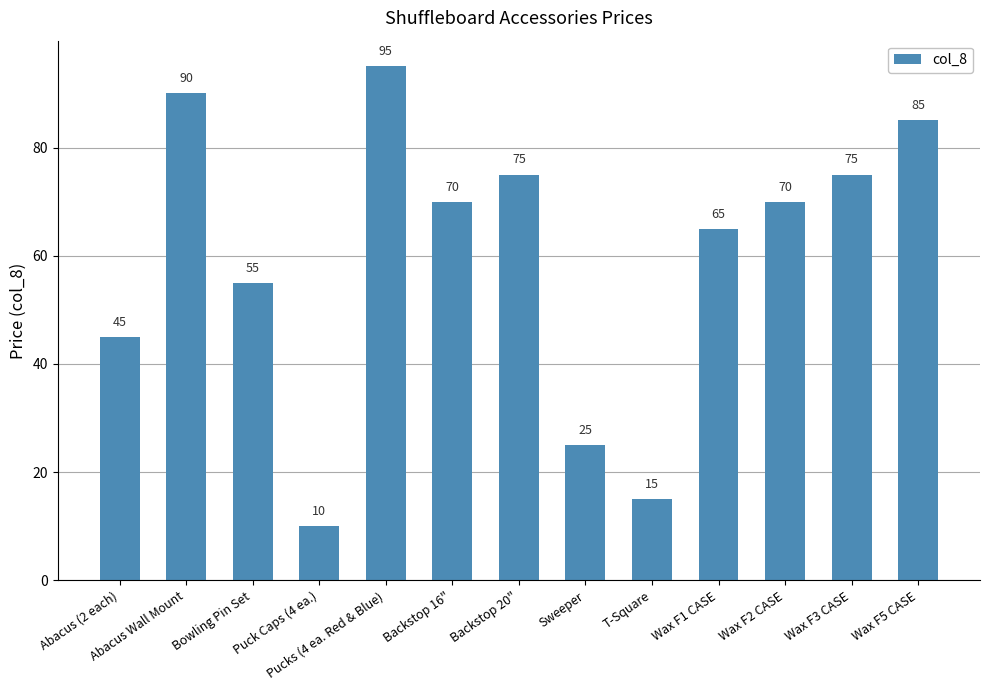

What value does the data have at Backstop 20"?

75